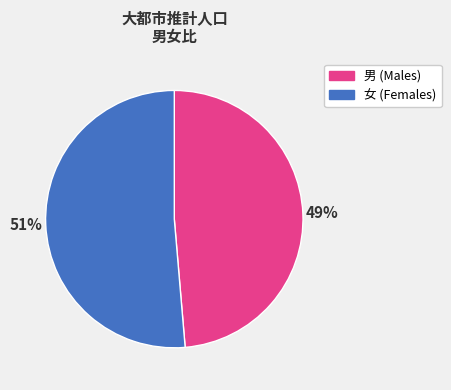

Is there any slice that represents more than half of the pie?

Yes